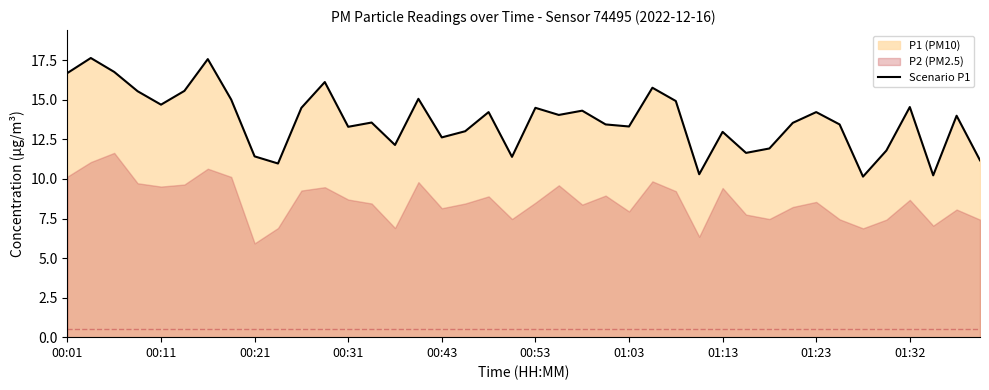

True or false: Scenario P1 has a value of 4.1 at 01:32.

False